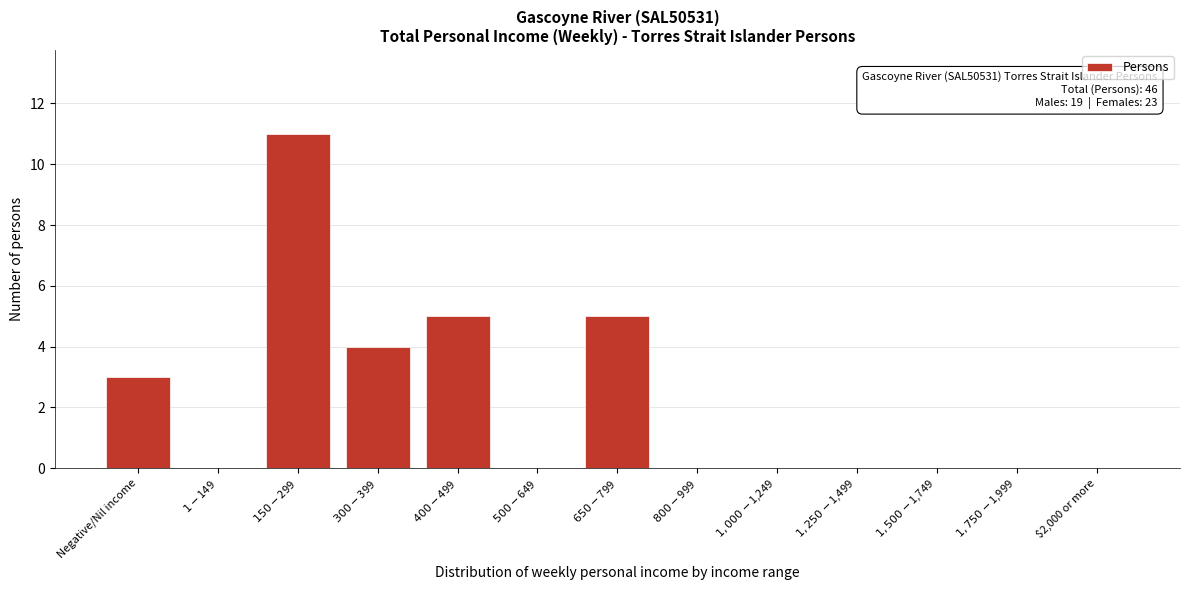

What is the sum of all values?

28